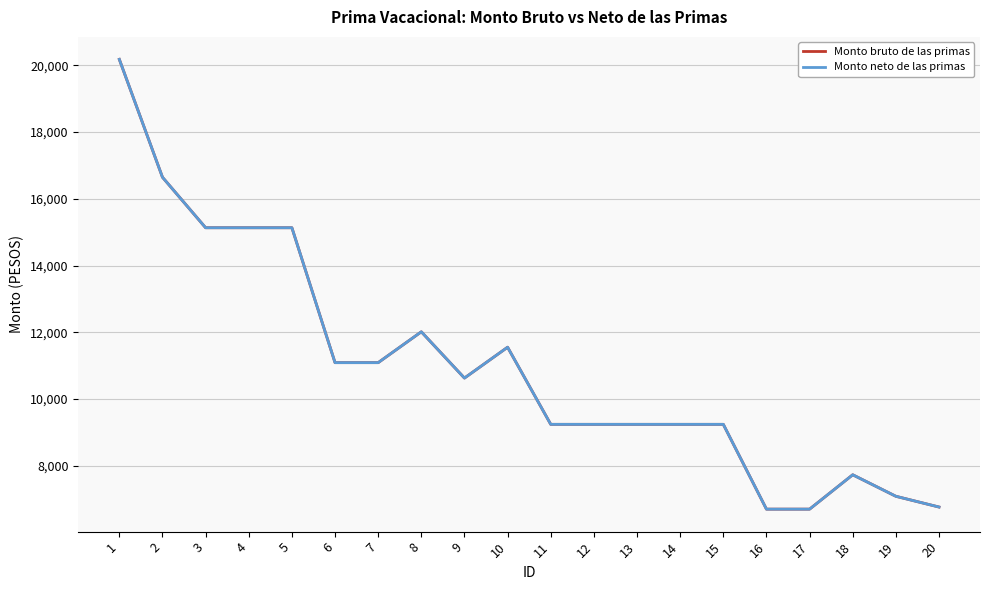

True or false: Monto bruto de las primas and Monto neto de las primas cross at least once.

False